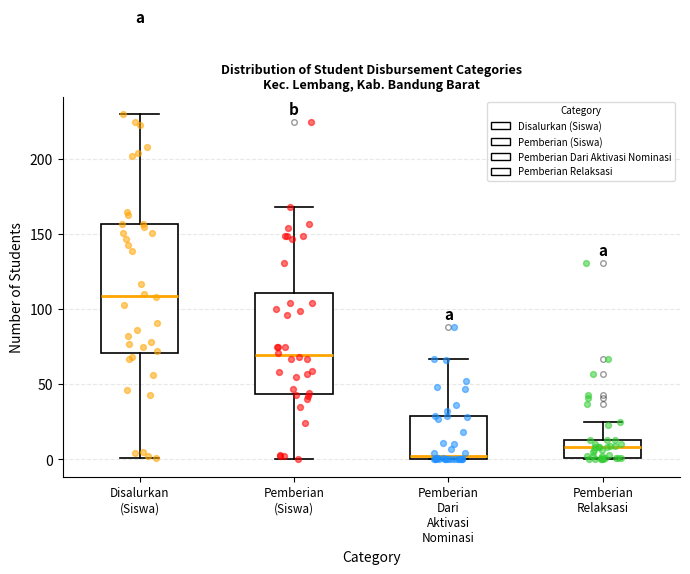

Which box is the tallest, from its lower edge to its upper edge?

Disalurkan (Siswa)